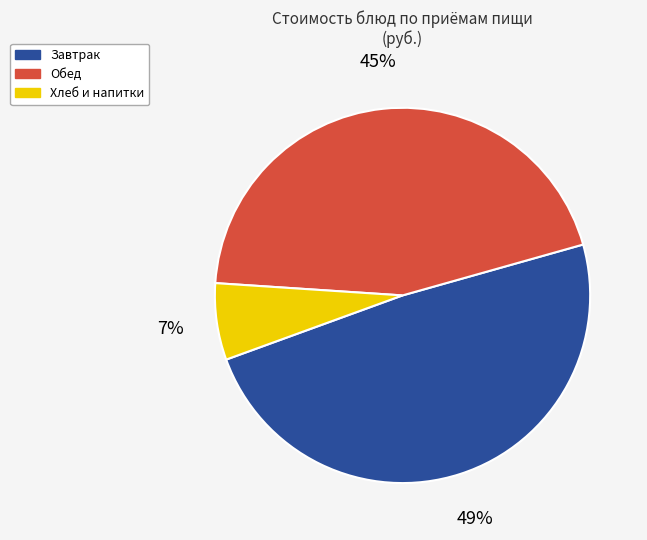

Between Завтрак and Обед, which is larger?

Завтрак